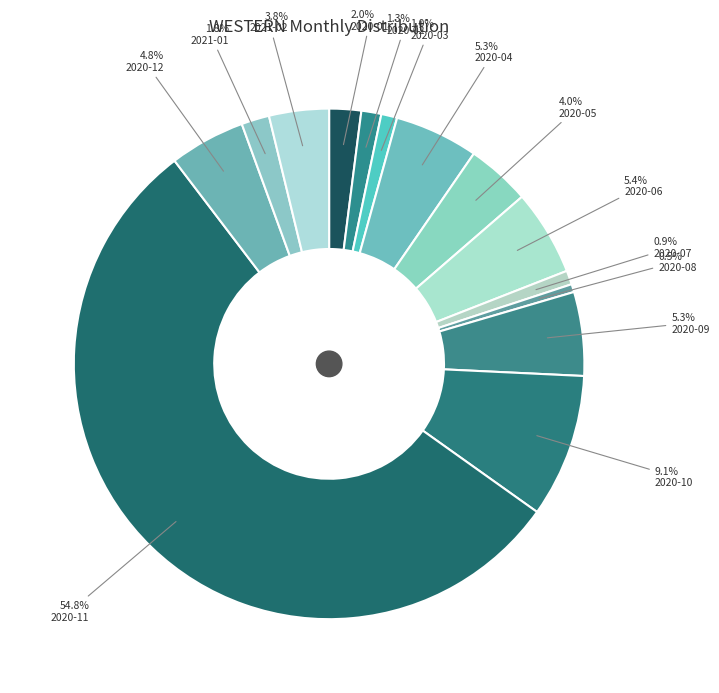

Is it true that 2020-06 is 20% of the pie?

False